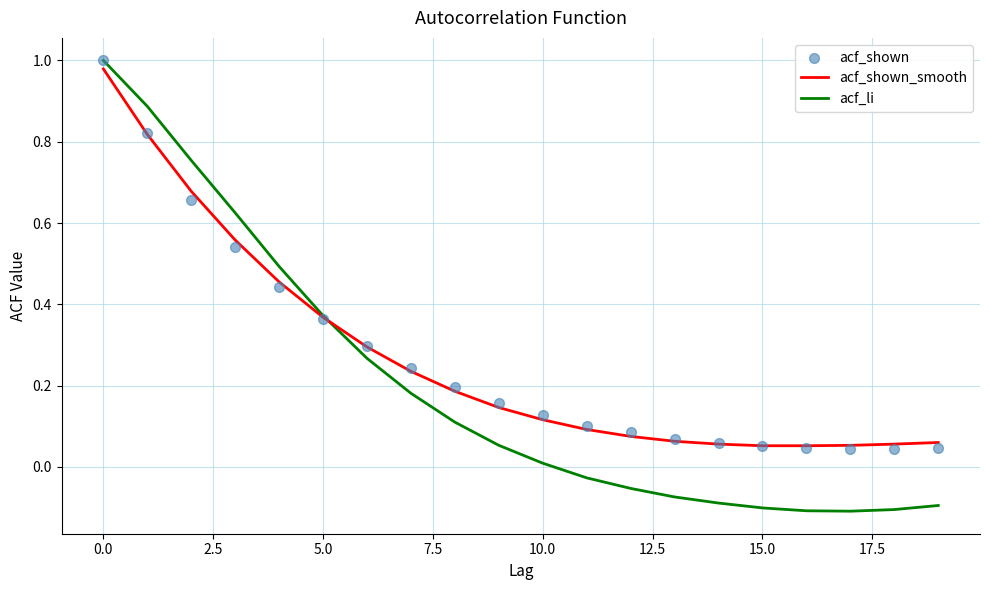

Which series has the largest total across all categories?

acf_shown_smooth